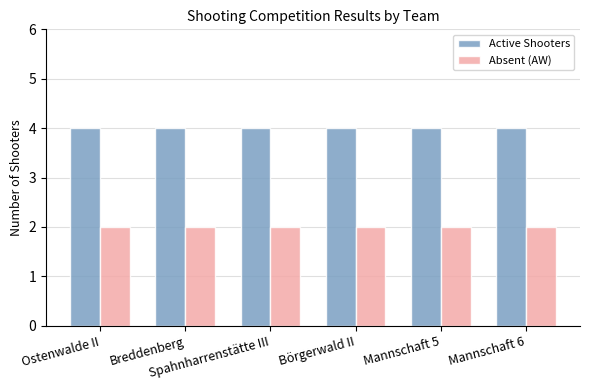

Reading left to right, list all the values displayed in this chart.

Active Shooters: Ostenwalde II=4	Breddenberg=4	Spahnharrenstätte III=4	Börgerwald II=4	Mannschaft 5=4	Mannschaft 6=4
Absent (AW): Ostenwalde II=2	Breddenberg=2	Spahnharrenstätte III=2	Börgerwald II=2	Mannschaft 5=2	Mannschaft 6=2